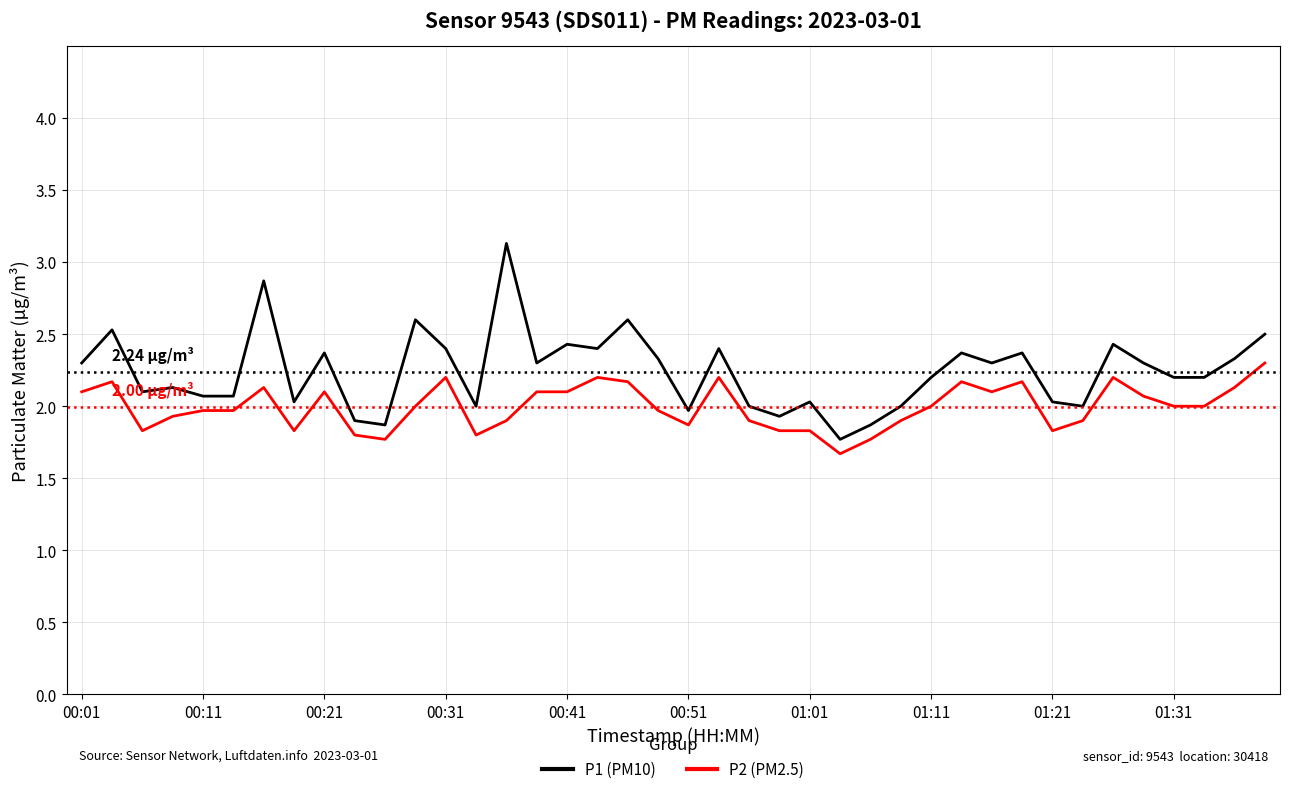

Does the chart display data point markers on the line(s)?

No